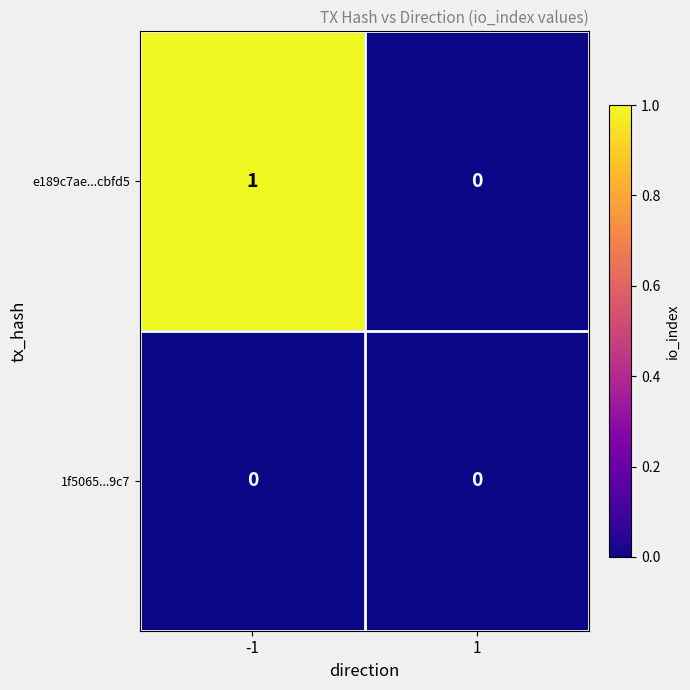

Which series changed the most between -1 and 1?

e189c7ae...cbfd5